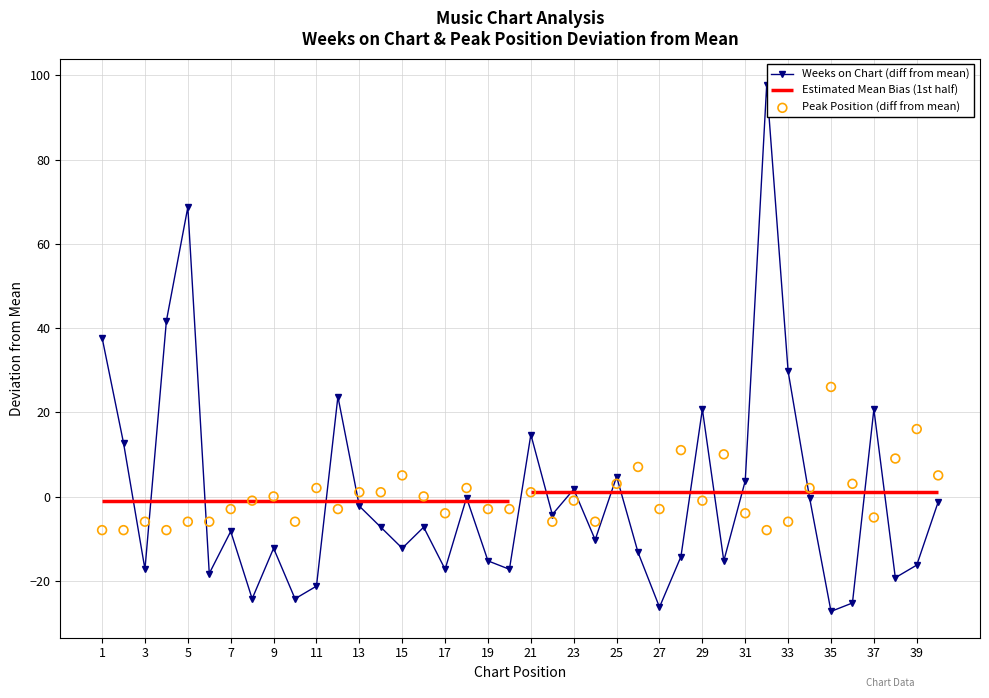

Which series has the largest total across all categories?

Weeks on Chart (diff from mean)